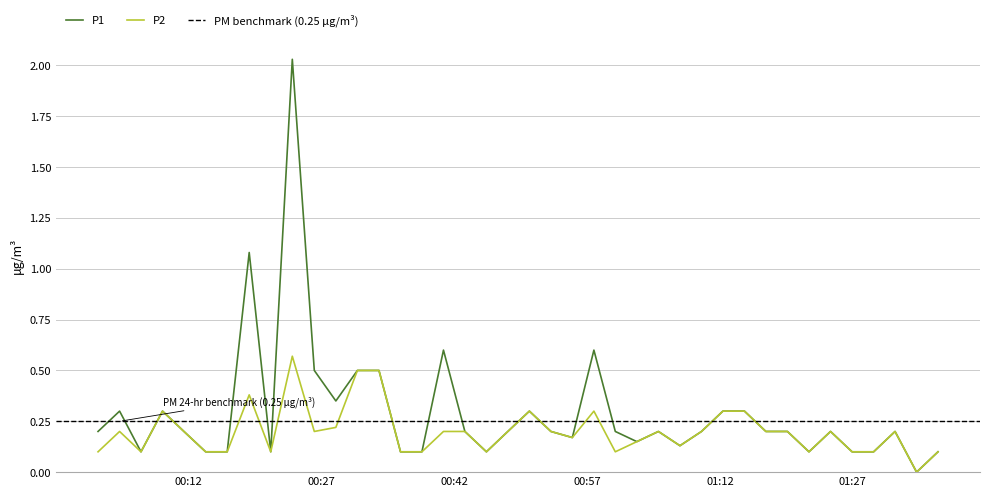

What is the sum of all P2 values?

8.0